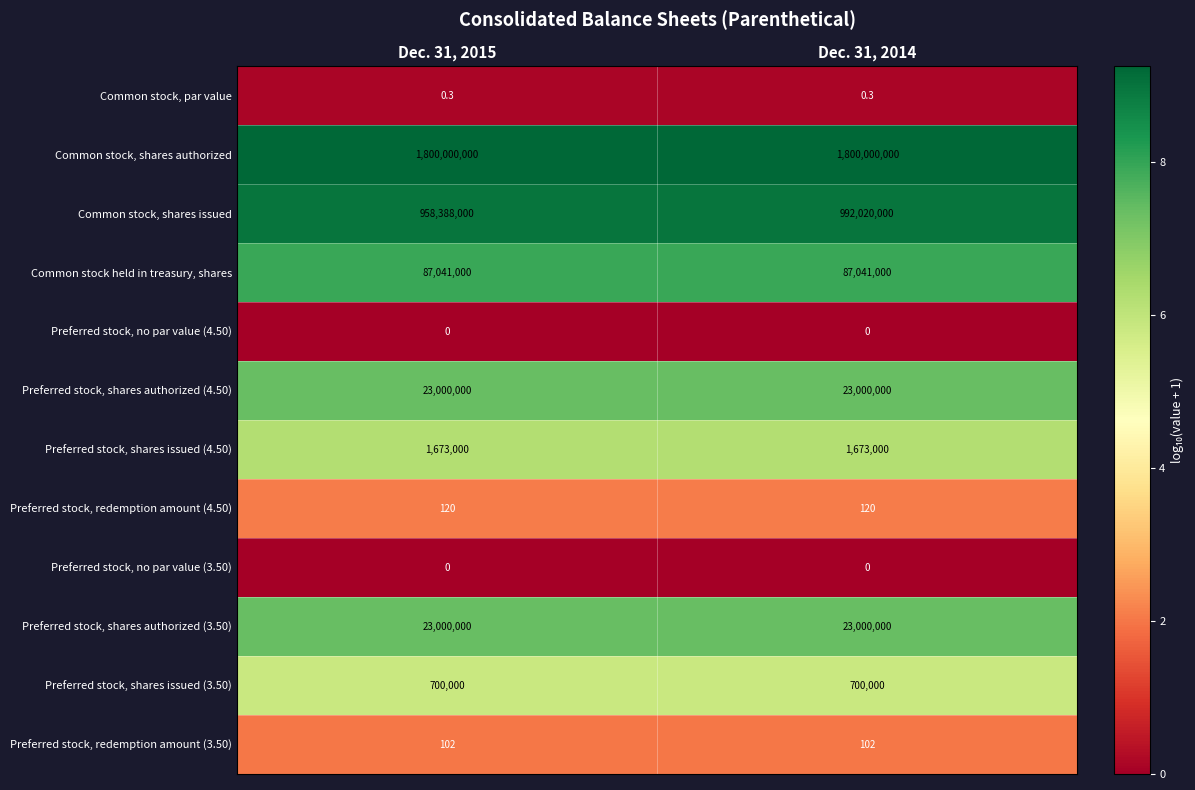

At how many categories does at least one series exceed 5?

2